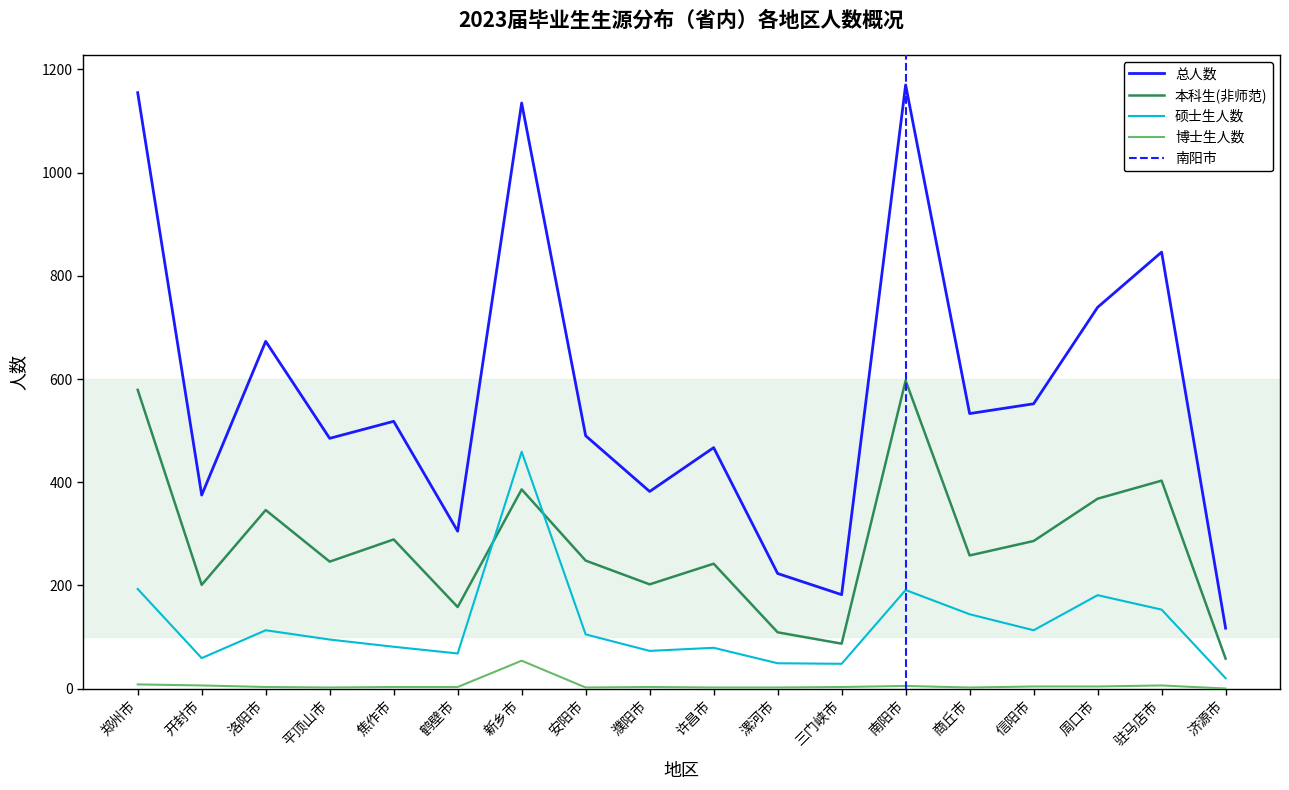

Count the number of data series in this chart.

4